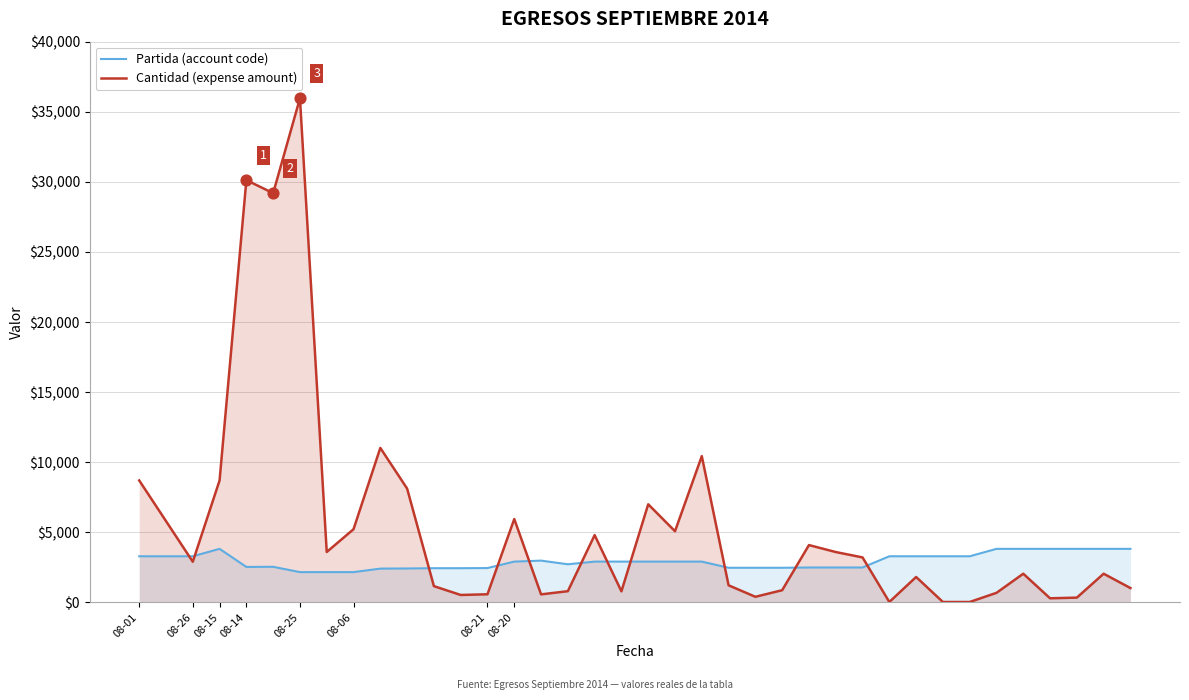

Which series contains the lowest Y value?

Cantidad (expense amount)